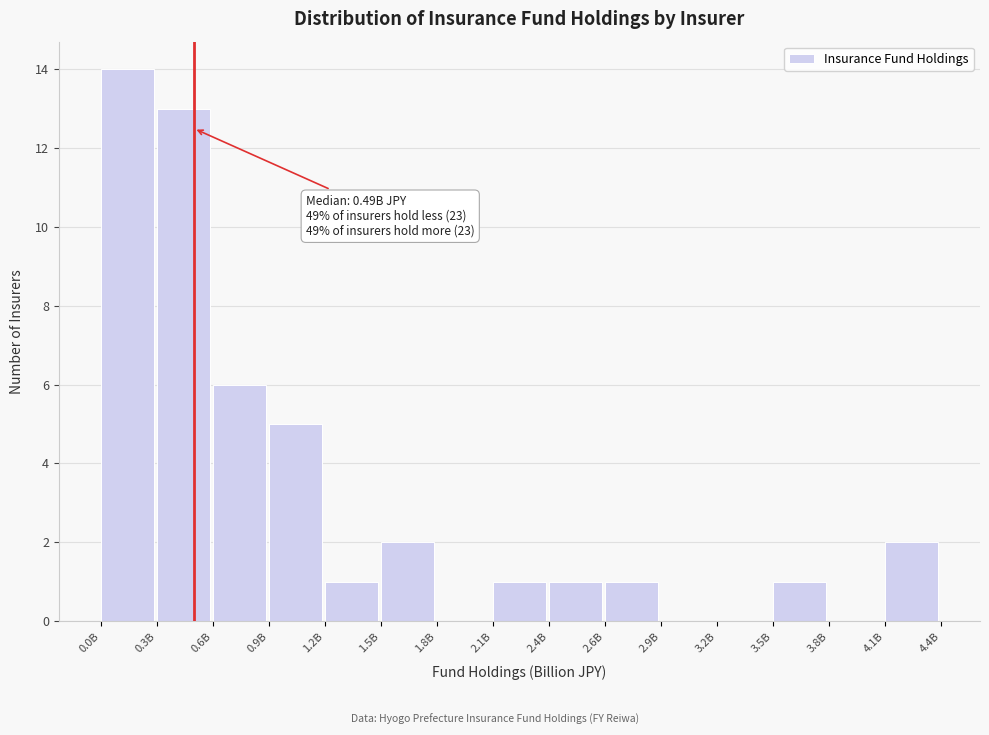

Reading left to right, what are all the values shown in this chart?

0.0B=14	0.3B=13	0.6B=6	0.9B=5	1.2B=1	1.5B=2	1.8B=0	2.1B=1	2.4B=1	2.6B=1	2.9B=0	3.2B=0	3.5B=1	3.8B=0	4.1B=2